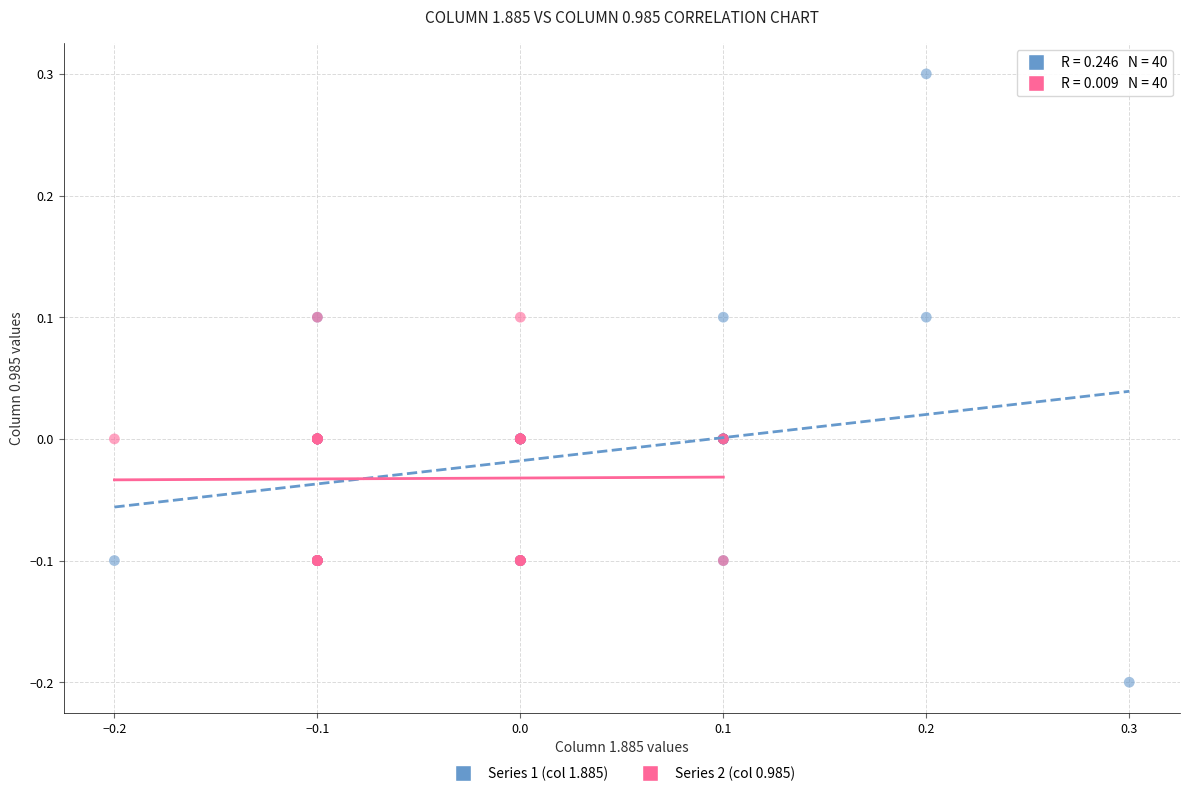

What are all the series names shown in the legend?

Series 1 (col 1.885), Series 2 (col 0.985)